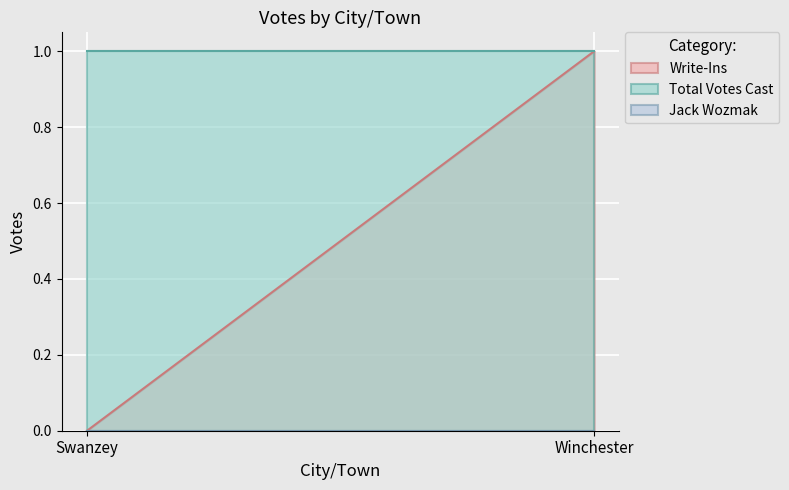

True or false: Write-Ins has a value of 0 at Swanzey.

True